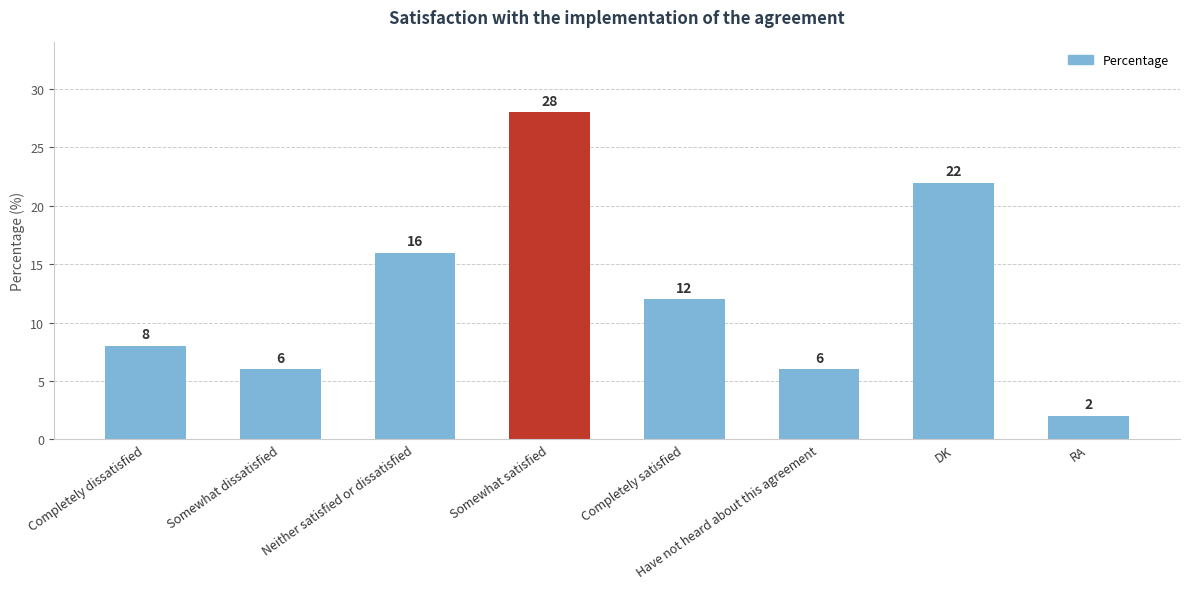

What is the difference between the maximum and second lowest values?

22